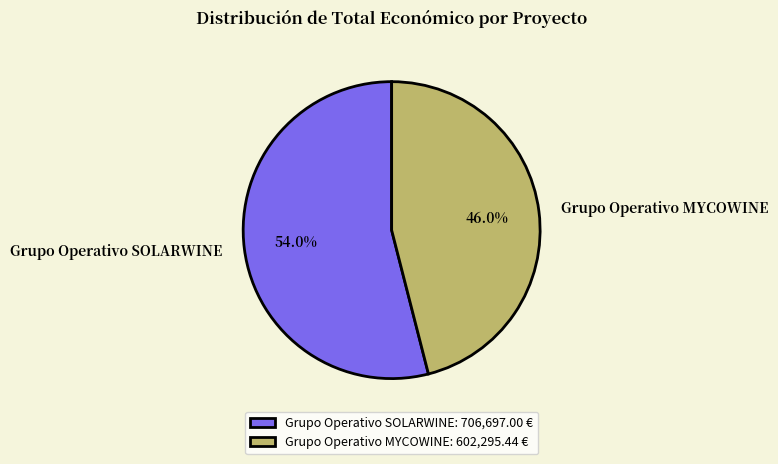

How many slices are in this pie chart?

2